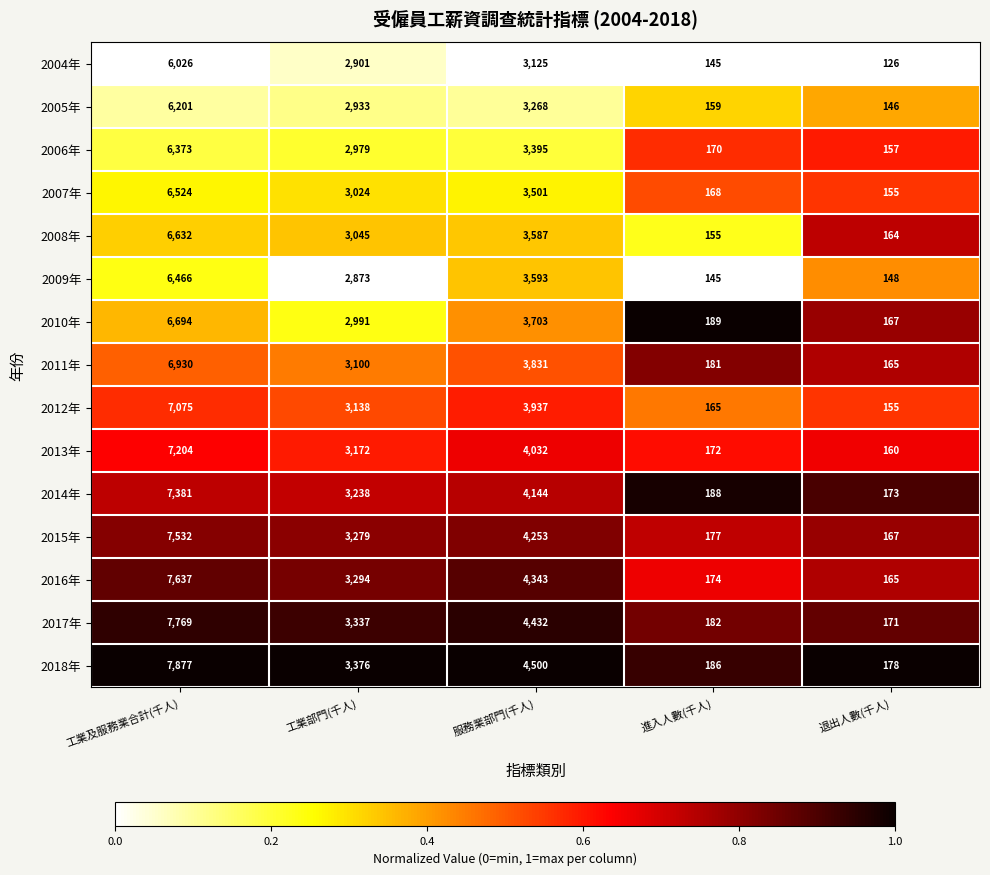

The value of 2007年 at 工業部門(千人) is 3024. True or false?

True